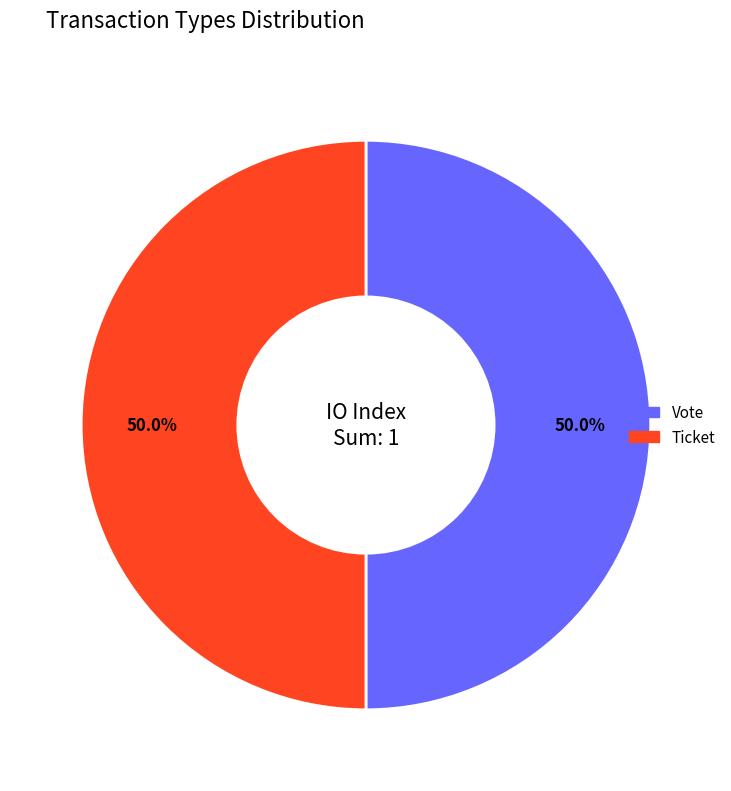

Combined, do Vote and Ticket account for over 50%?

Yes